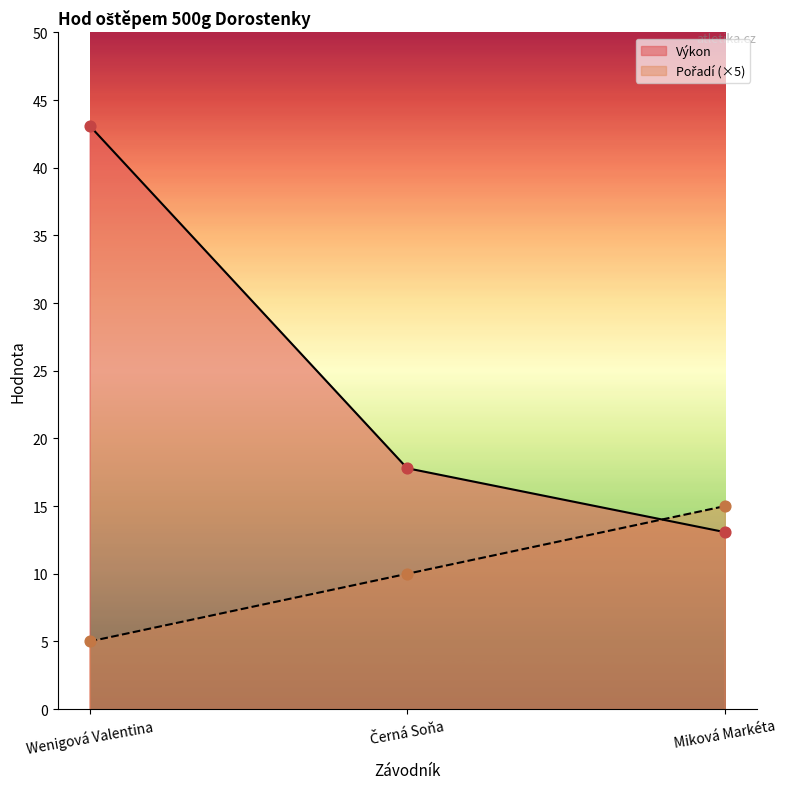

At how many categories does at least one series exceed 31?

1